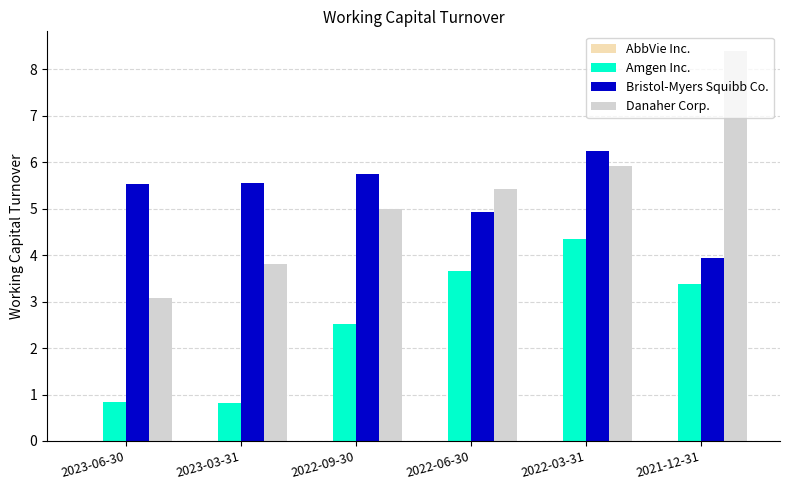

How many values in the Bristol-Myers Squibb Co. series are below 5?

2